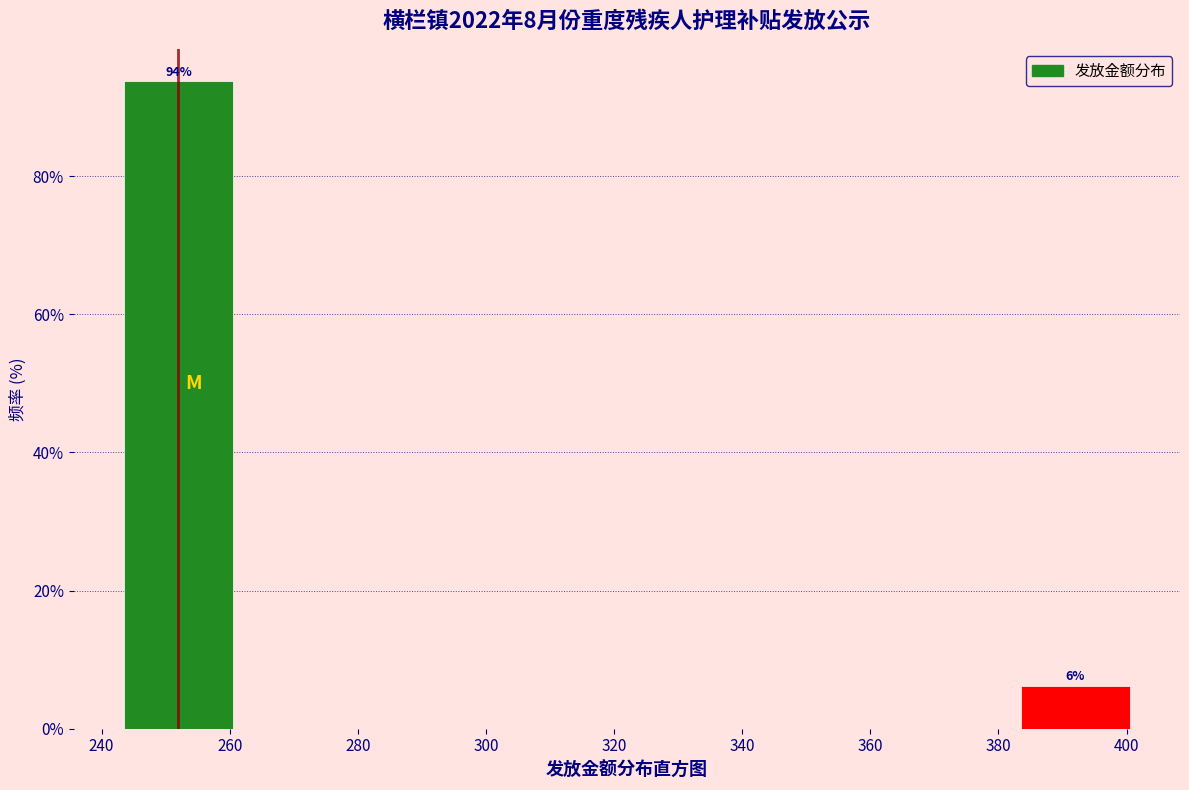

Which range on the x-axis has the tallest bar?

242 to 262